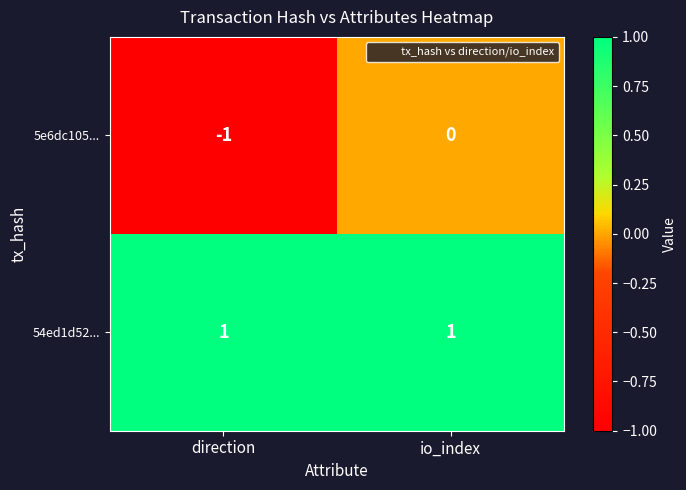

What is the total value across all series at io_index?

1